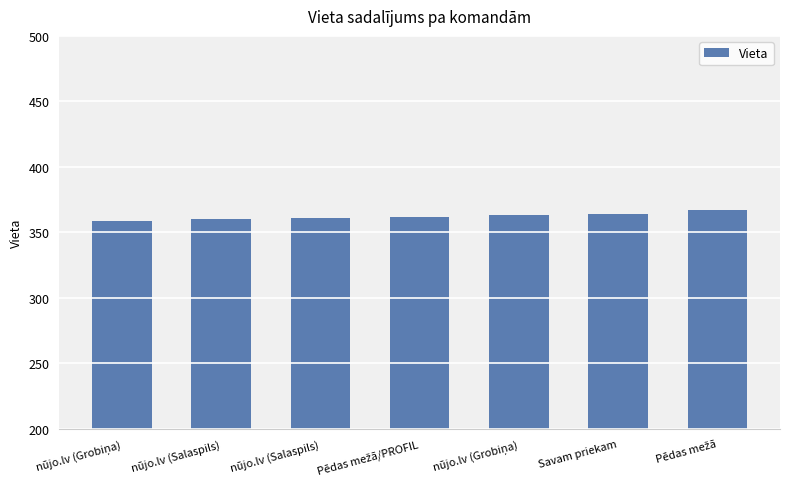

How many data points are less than 362?

3